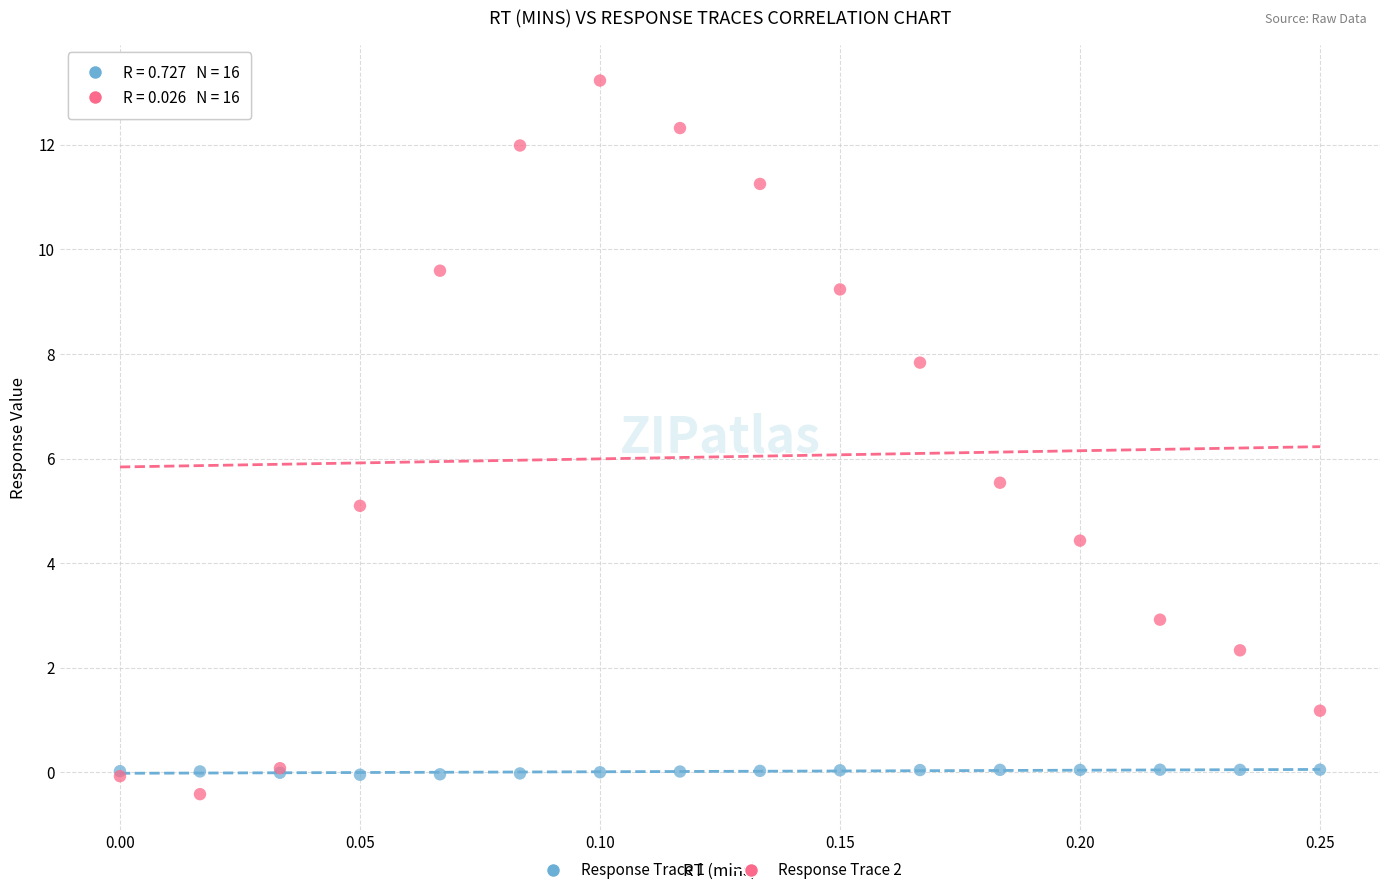

In the Response Trace 2 series, what Y value is closest to 6?

5.5